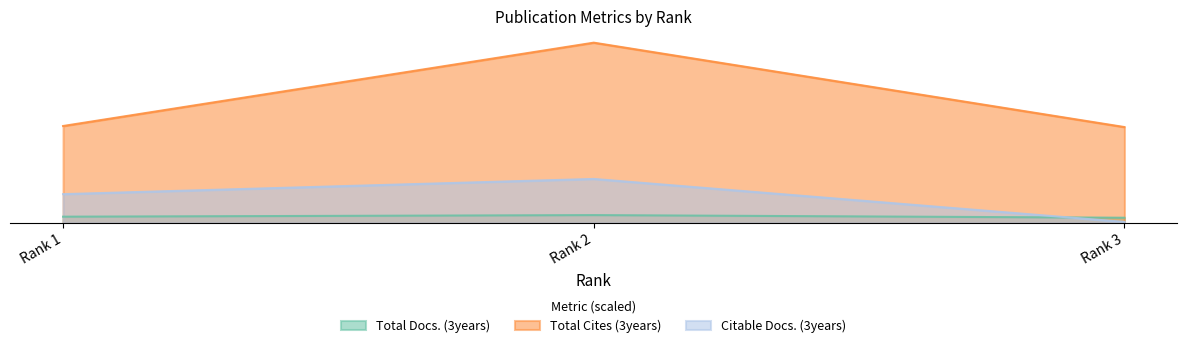

At which label is Total Cites (3years) closest to 5?

Rank 1